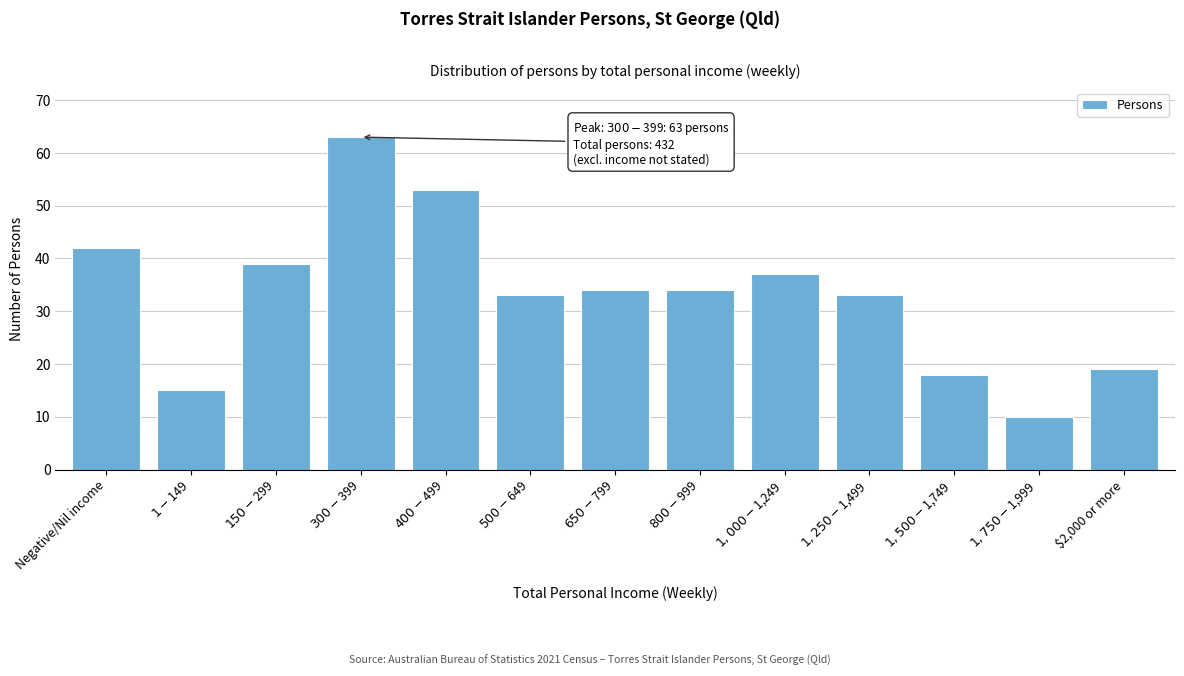

Reading left to right, what are all the values shown in this chart?

42	15	39	63	53	33	34	34	37	33	18	10	19